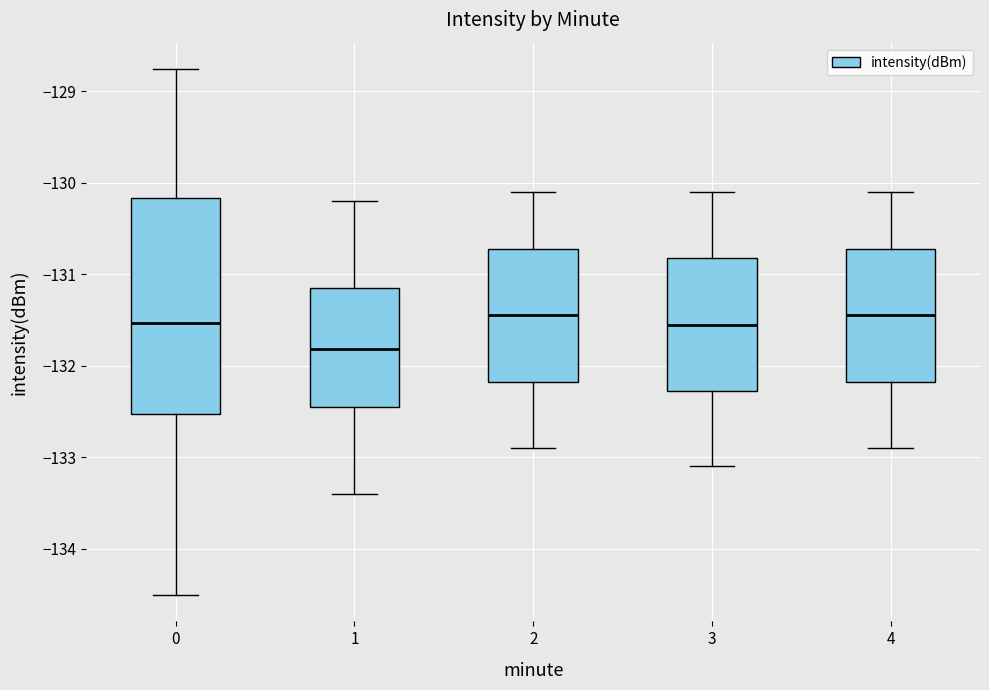

Comparing the boxes themselves (not the whiskers), which one is the tallest?

0